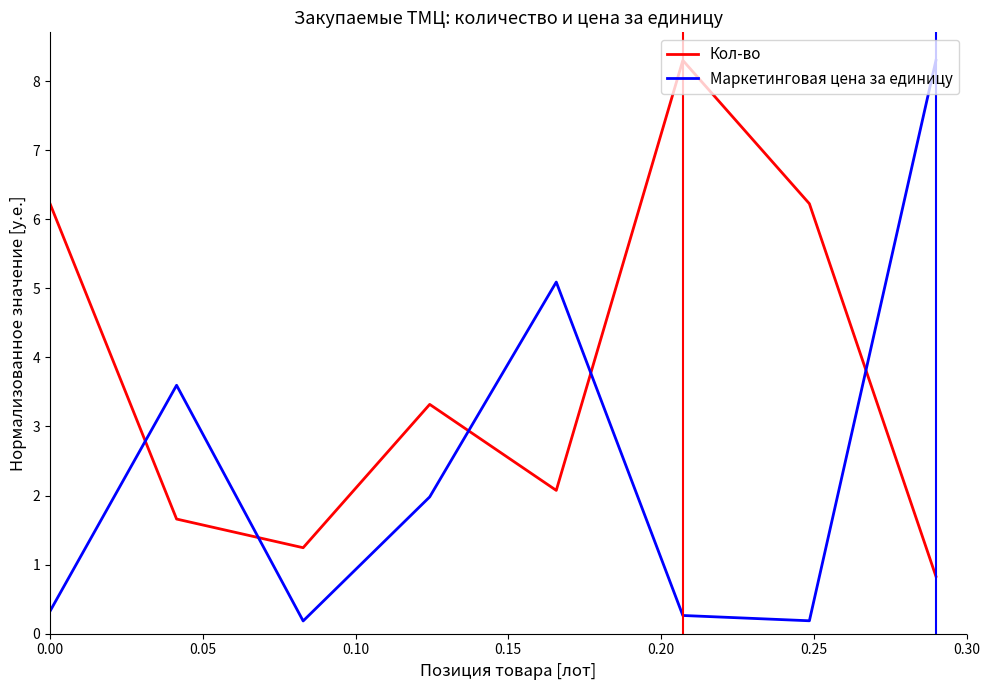

How many intersections are there between Кол-во and Маркетинговая цена за единицу?

5